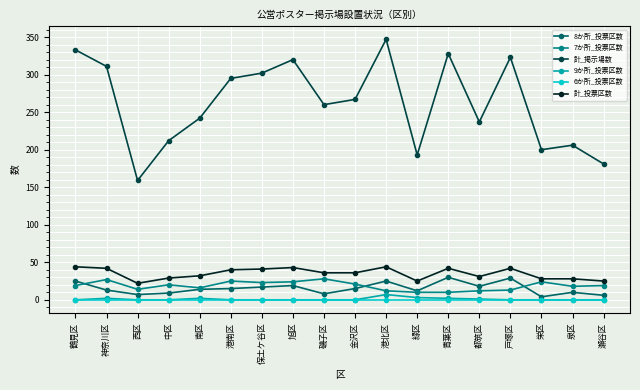

True or false: 7か所_投票区数 has more than 2 points higher than both neighbors.

True